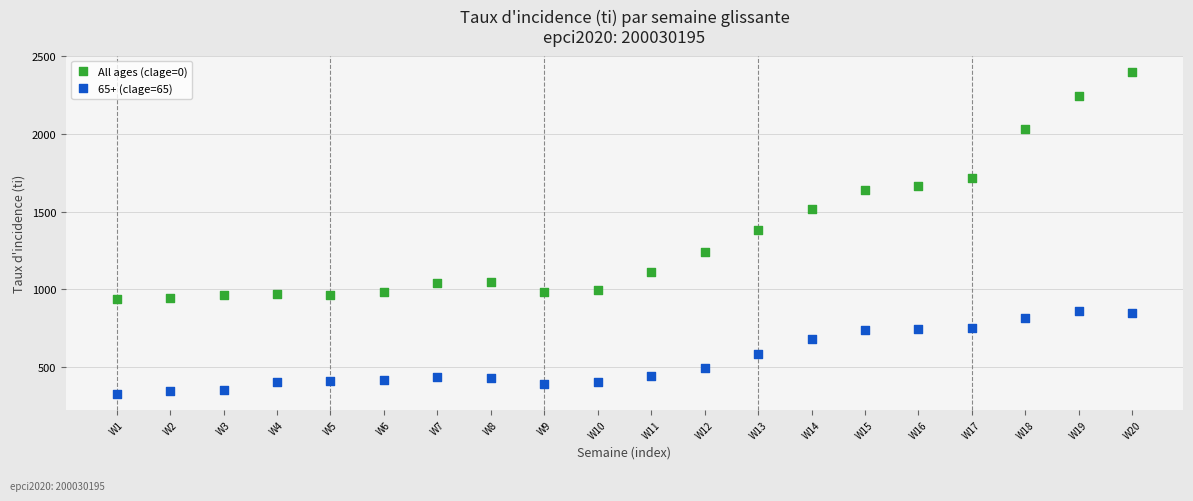

Which series has the widest spread of Y values?

All ages (clage=0)